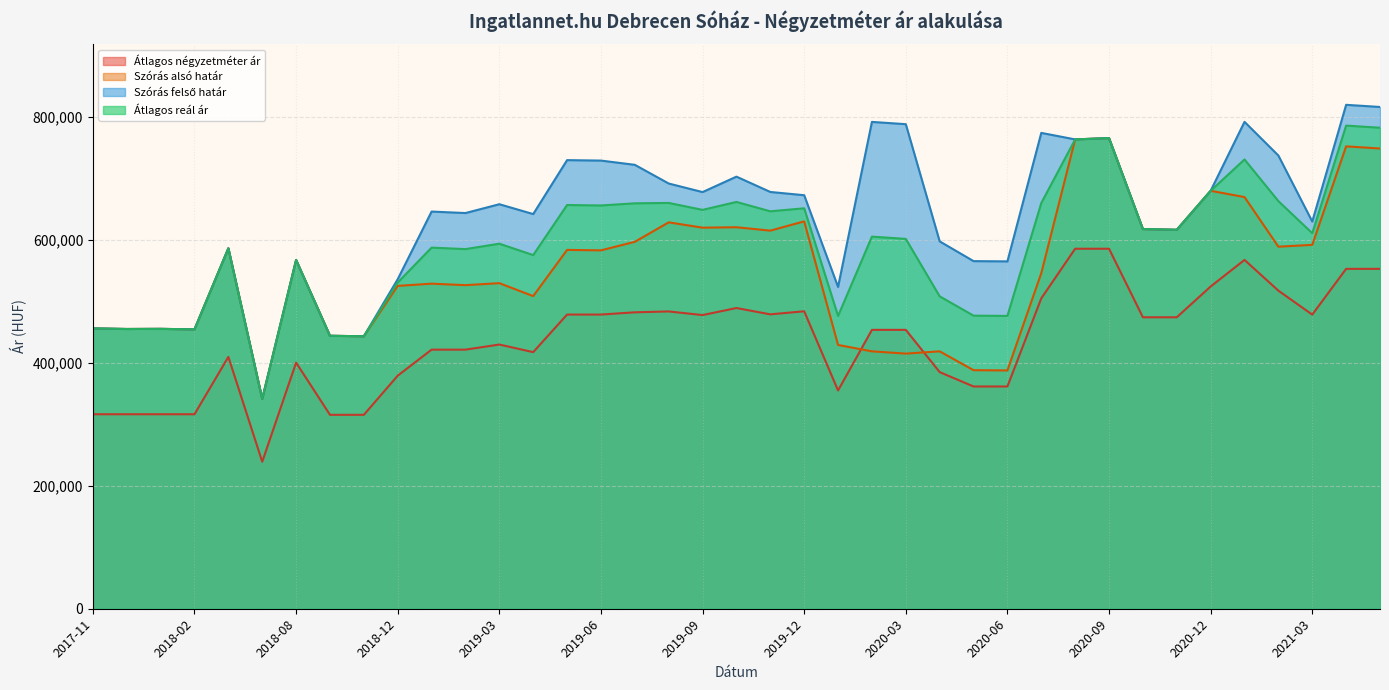

What position from the right is 2018-10?

32